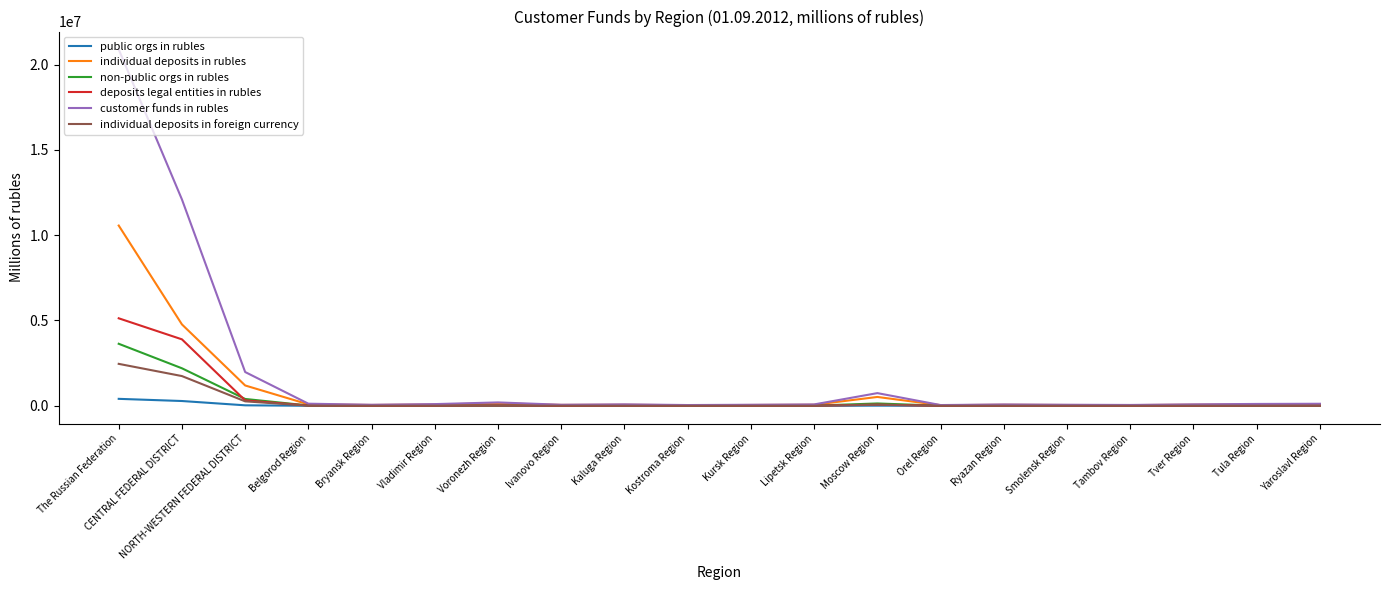

Which series has the widest spread of values?

customer funds in rubles